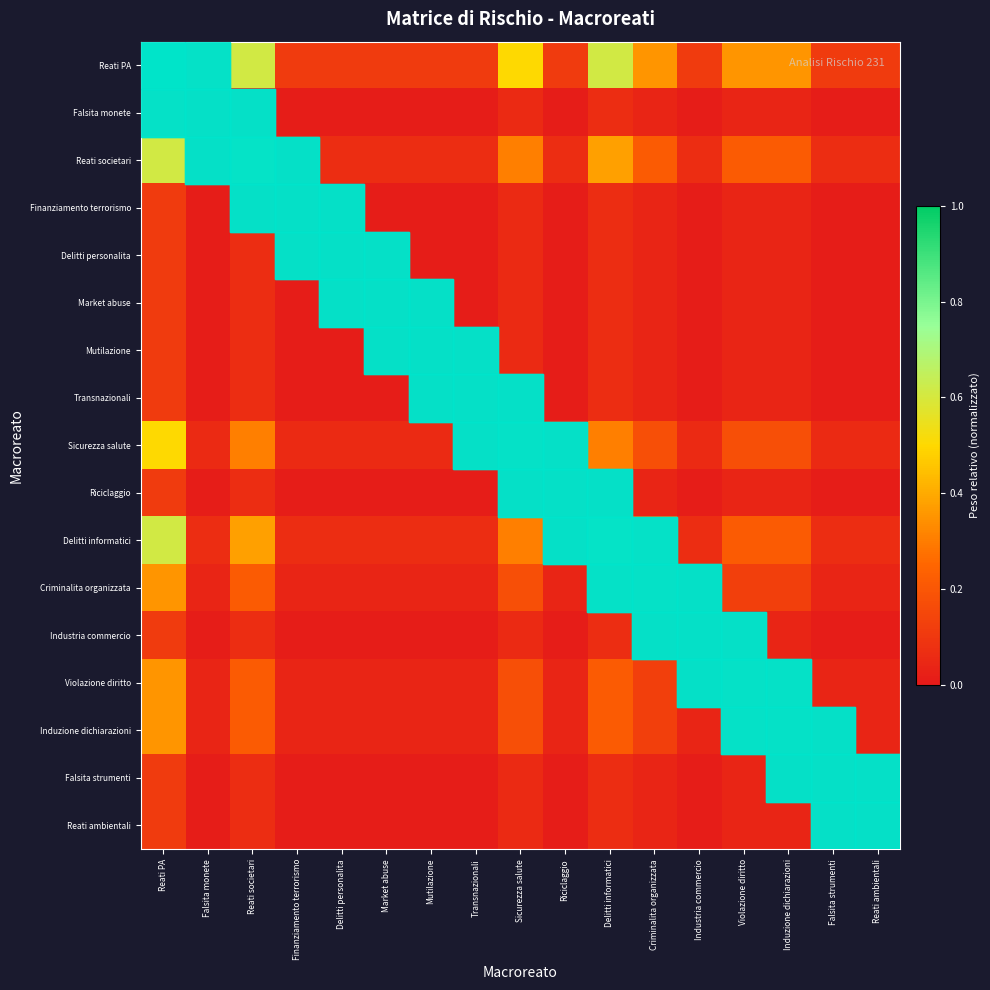

Is it true that Violazione diritto equals 0.2 at Reati societari?

True